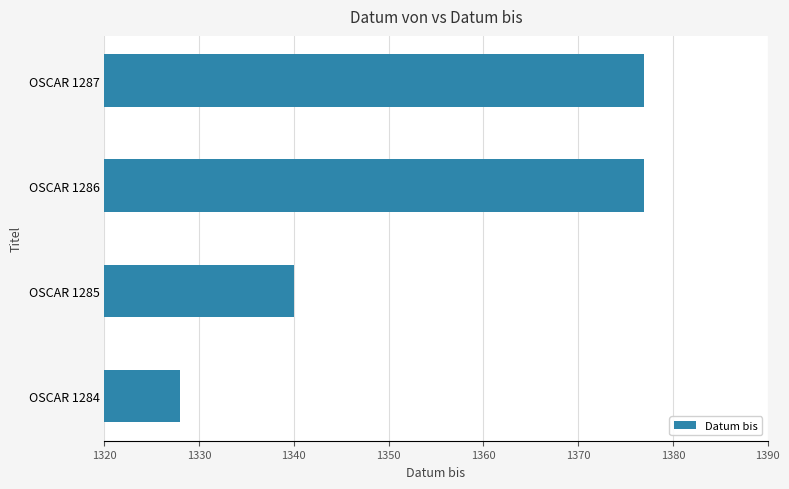

The value at OSCAR 1284 is 1328. True or false?

True